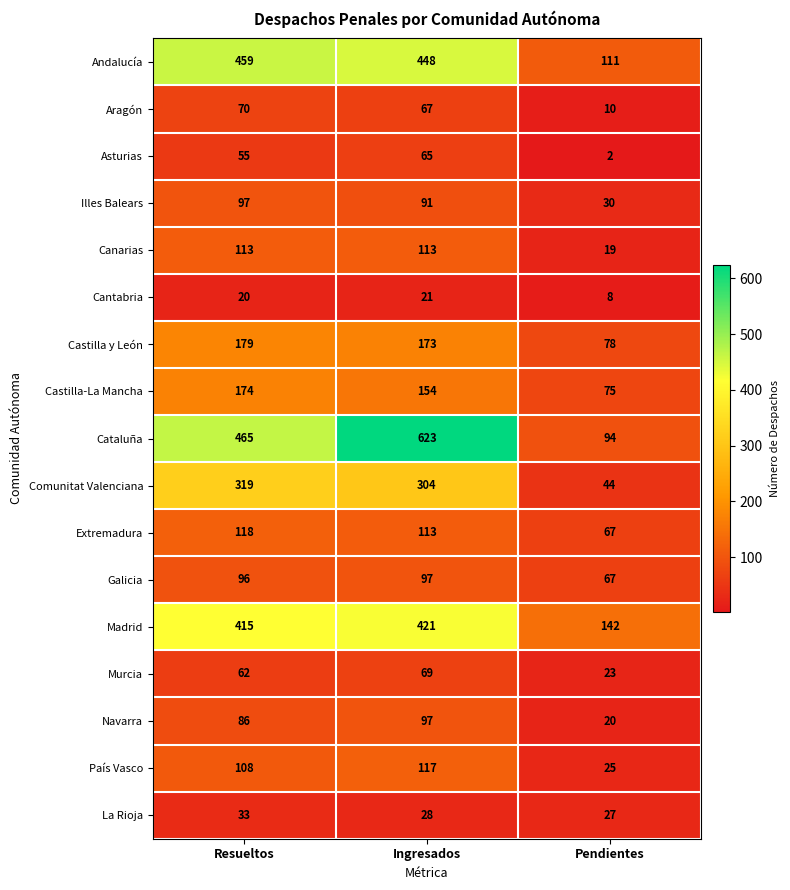

At Resueltos, list the series in order from largest to smallest.

Cataluña, Andalucía, Madrid, Comunitat Valenciana, Castilla y León, Castilla-La Mancha, Extremadura, Canarias, País Vasco, Illes Balears, Galicia, Navarra, Aragón, Murcia, Asturias, La Rioja, Cantabria